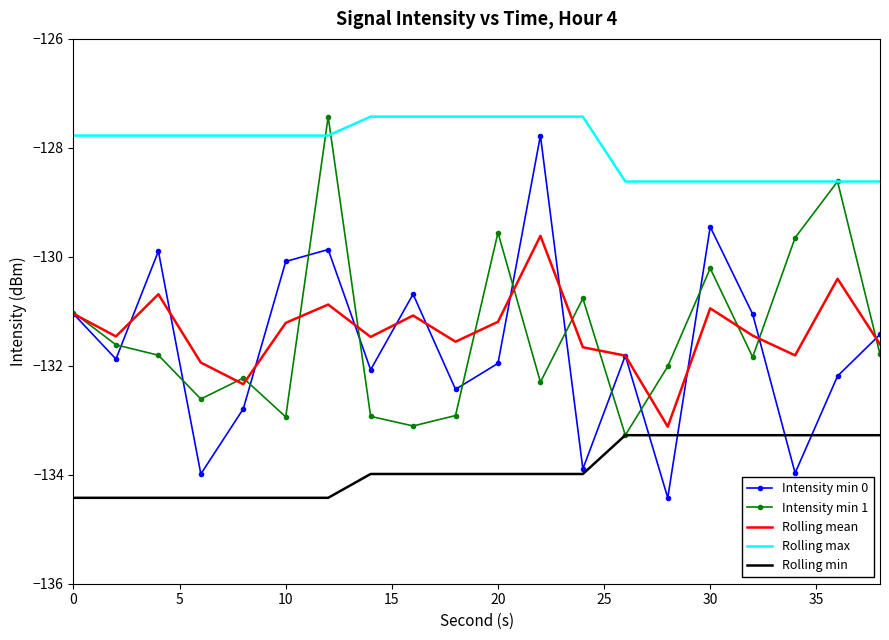

True or false: Rolling mean and Rolling max cross at least once.

False